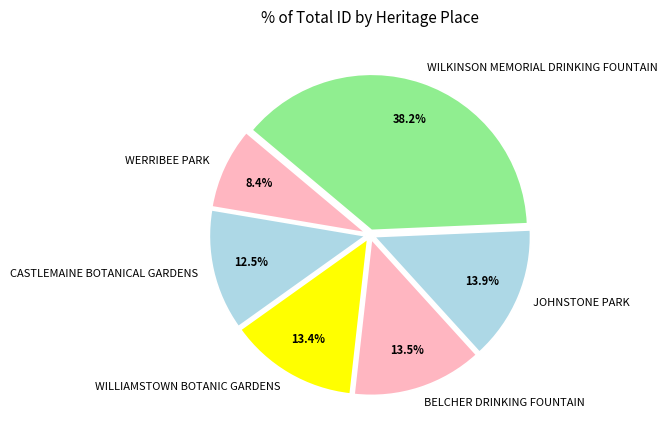

What is the ratio of the value at CASTLEMAINE BOTANICAL GARDENS to the value at BELCHER DRINKING FOUNTAIN?

0.9